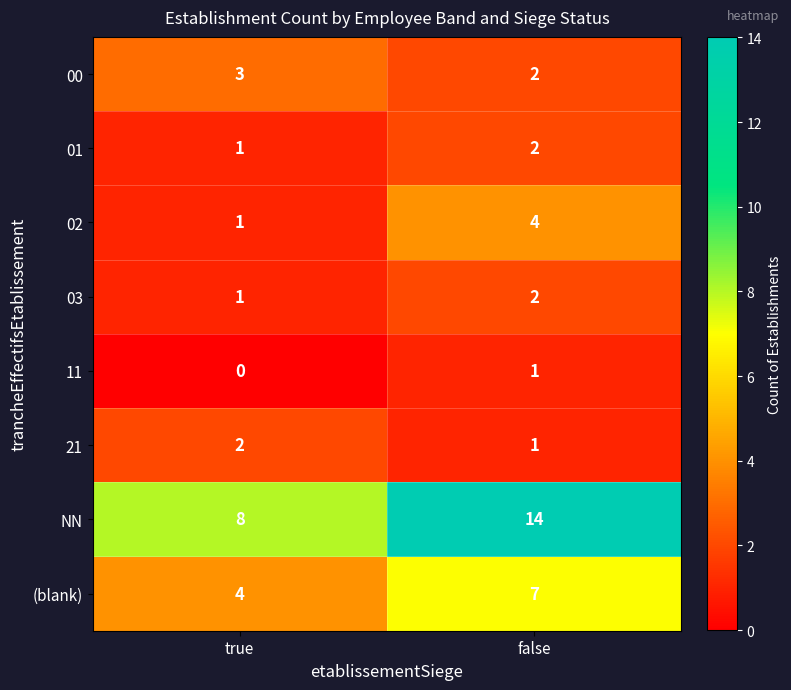

How many distinct data groups are displayed?

8